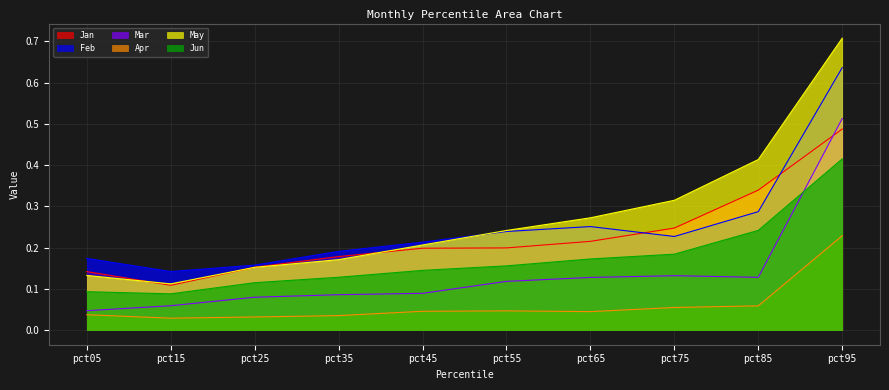

True or false: Jun and May cross at least once.

False